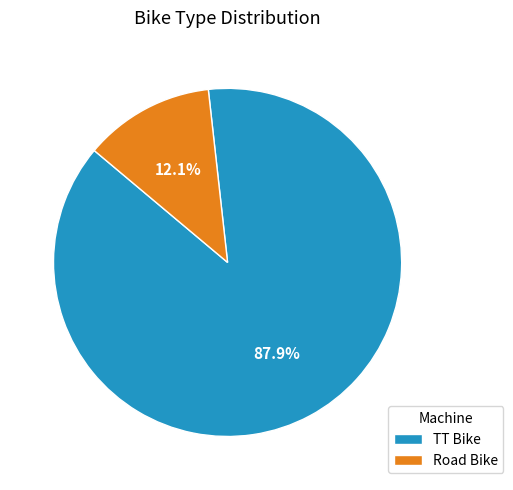

Which has a higher value, TT Bike or Road Bike?

TT Bike